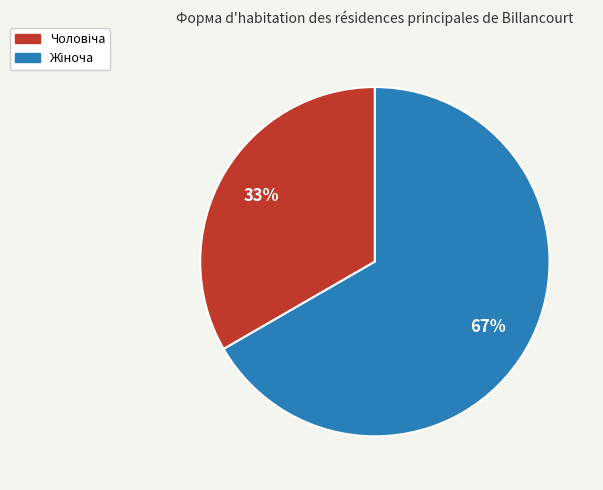

To the nearest percent, what is the average slice percentage?

50%